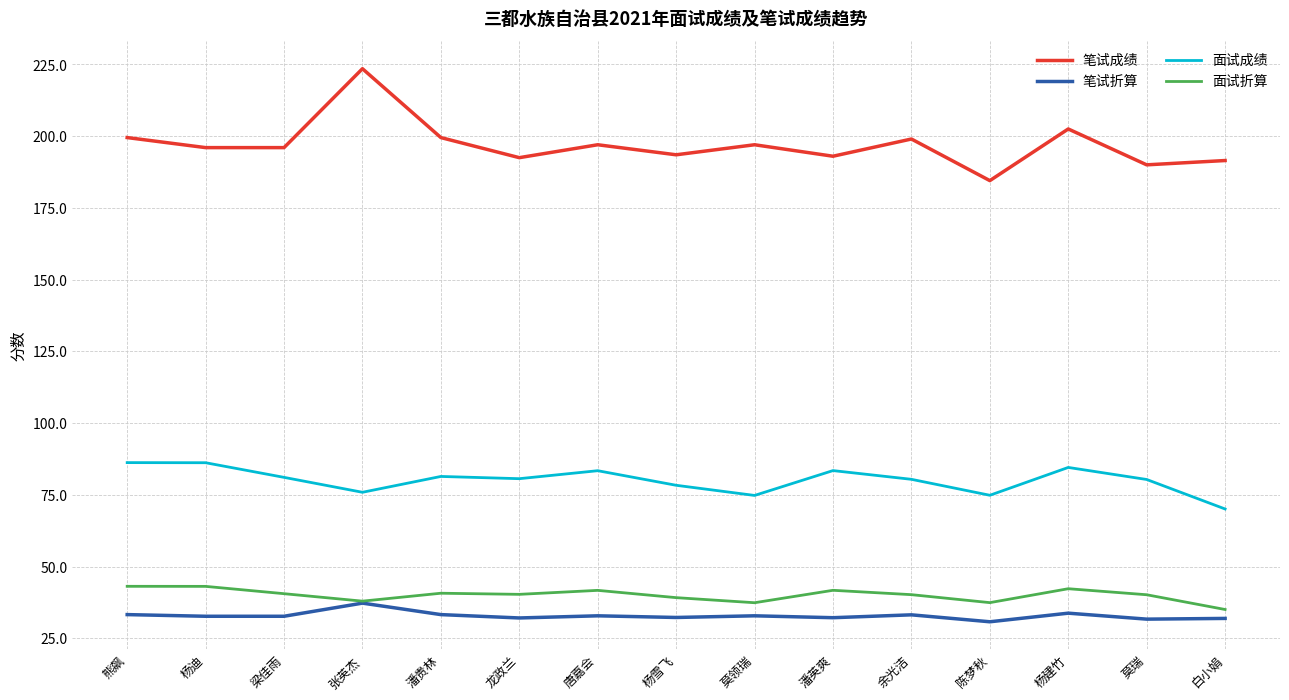

What is the difference between the maximum and minimum values in the 笔试折算 series?

6.5